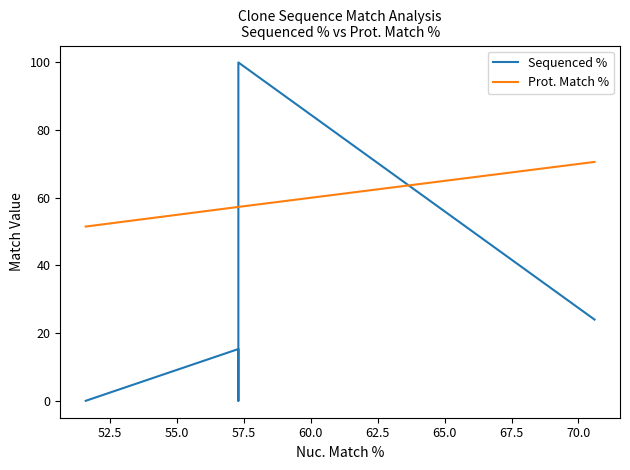

How many data points in Sequenced % are above 15?

3